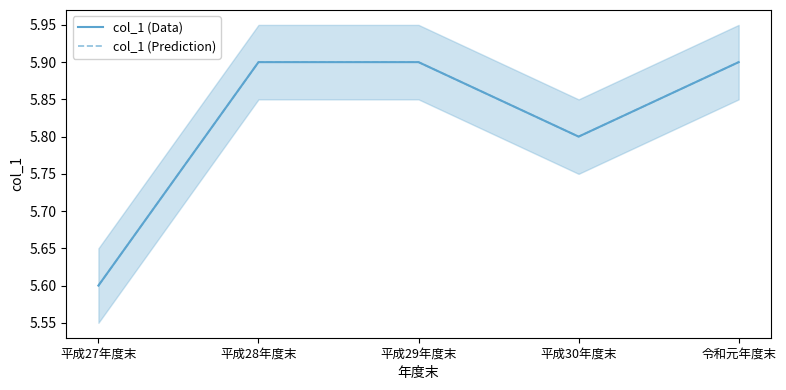

The value of col_1 (Prediction) at 平成28年度末 is 2.7. True or false?

False